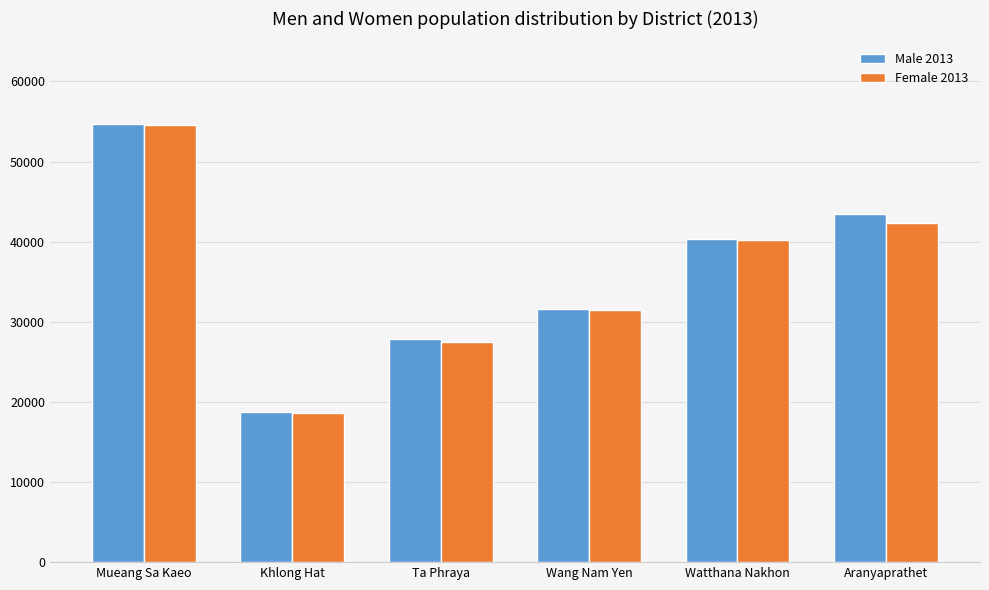

How many distinct data groups are displayed?

2